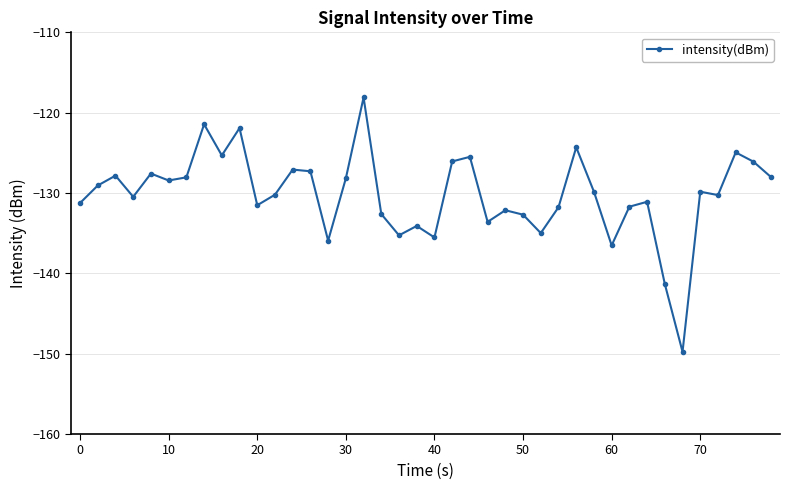

What is the value of the 21st point from the left?

-135.5